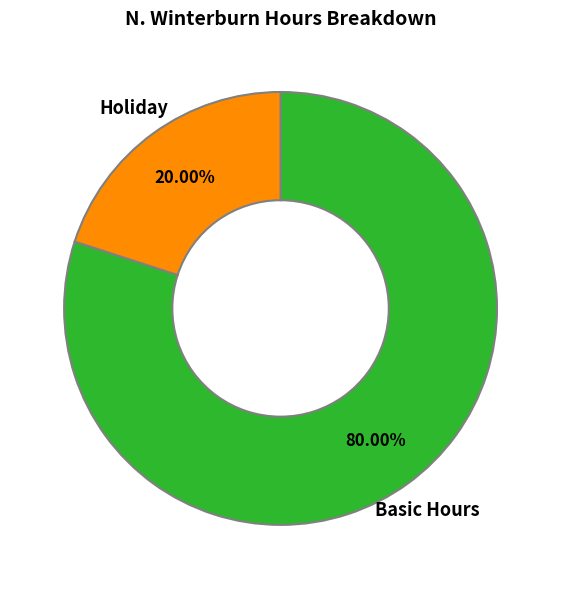

Does any single category account for the majority?

Yes